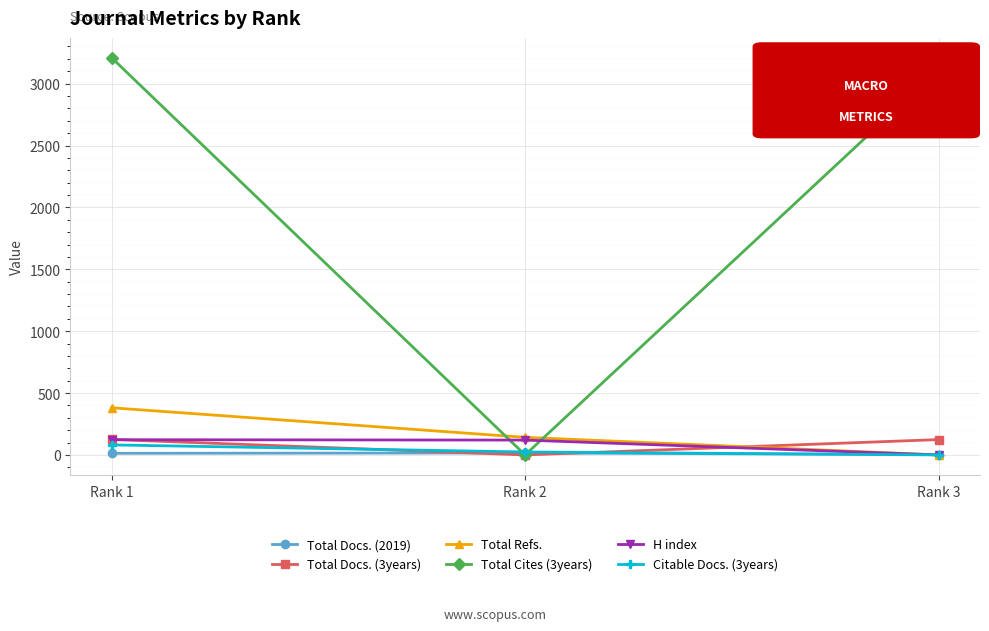

How many values in Total Cites (3years) are above zero?

2